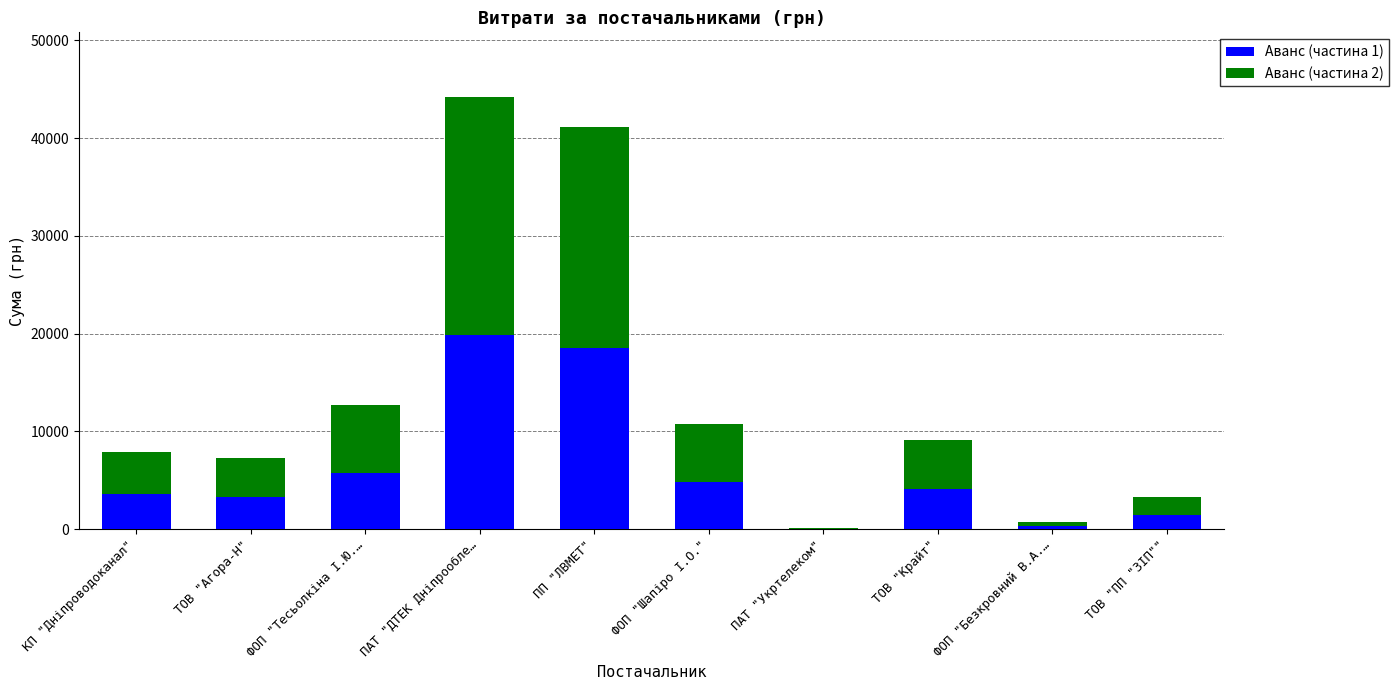

Reading right to left, transcribe the values for Аванс (частина 1).

ТОВ "ПП "ЗІП""=1486.5	ФОП "Безкровний В.А.…=329.4	ТОВ "Крайт"=4095.5	ПАТ "Укртелеком"=60.7	ФОП "Шапіро І.О."=4830.7	ПП "ЛВМЕТ"=18504.5	ПАТ "ДТЕК Дніпрообле…=19883.5	ФОП "Тесьолкіна І.Ю.…=5712.6	ТОВ "Агора-Н"=3289.5	КП "Дніпроводоканал"=3556.8